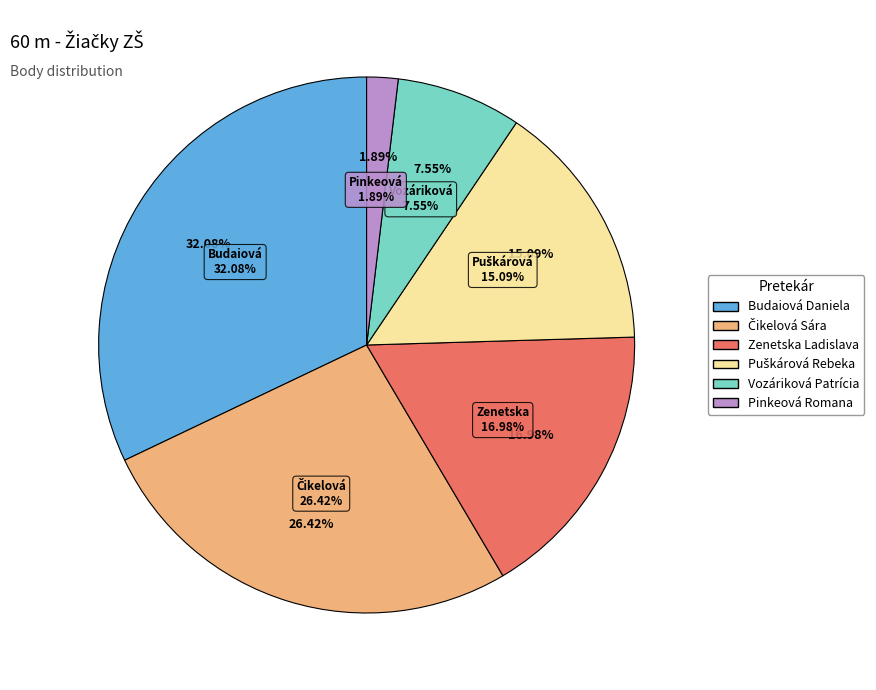

Is Zenetska Ladislava the majority of the pie?

No